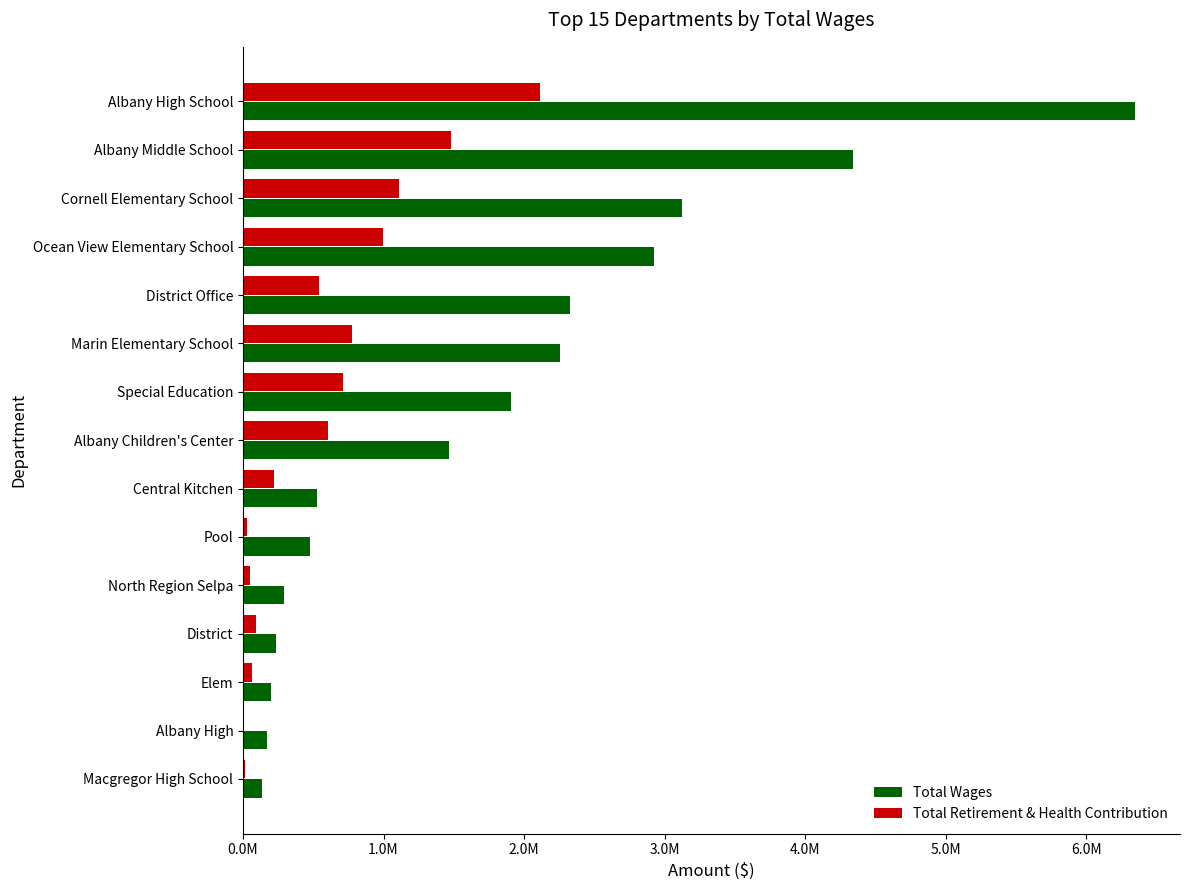

What are all the series names shown in the legend?

Total Wages, Total Retirement & Health Contribution